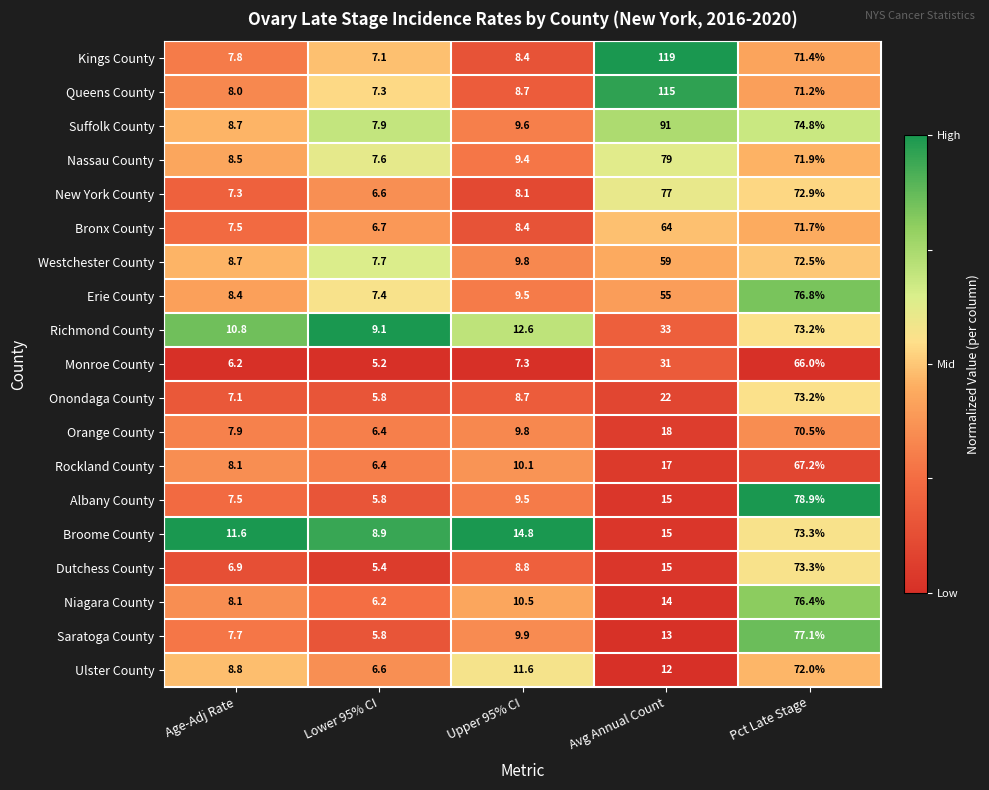

What is the difference between the highest and lowest values at Avg Annual Count?

107.0